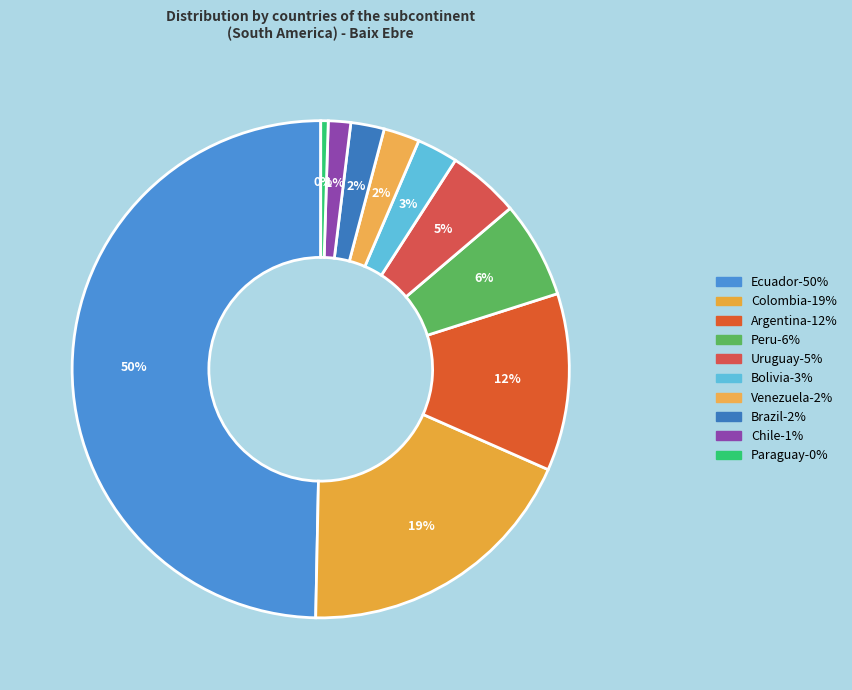

Count the number of slices in the pie.

10